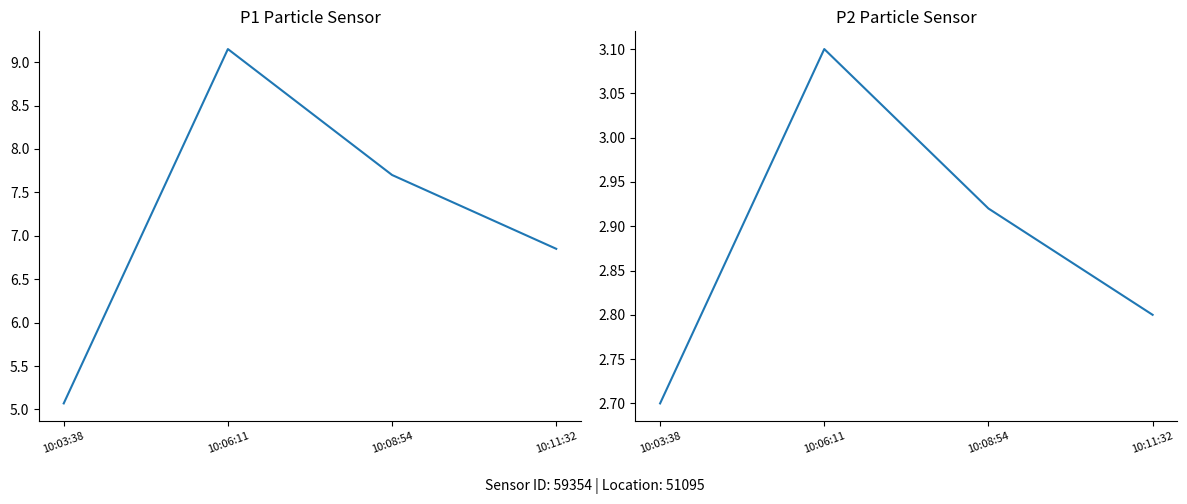

What is the total value across all series at 10:08:54?

10.6